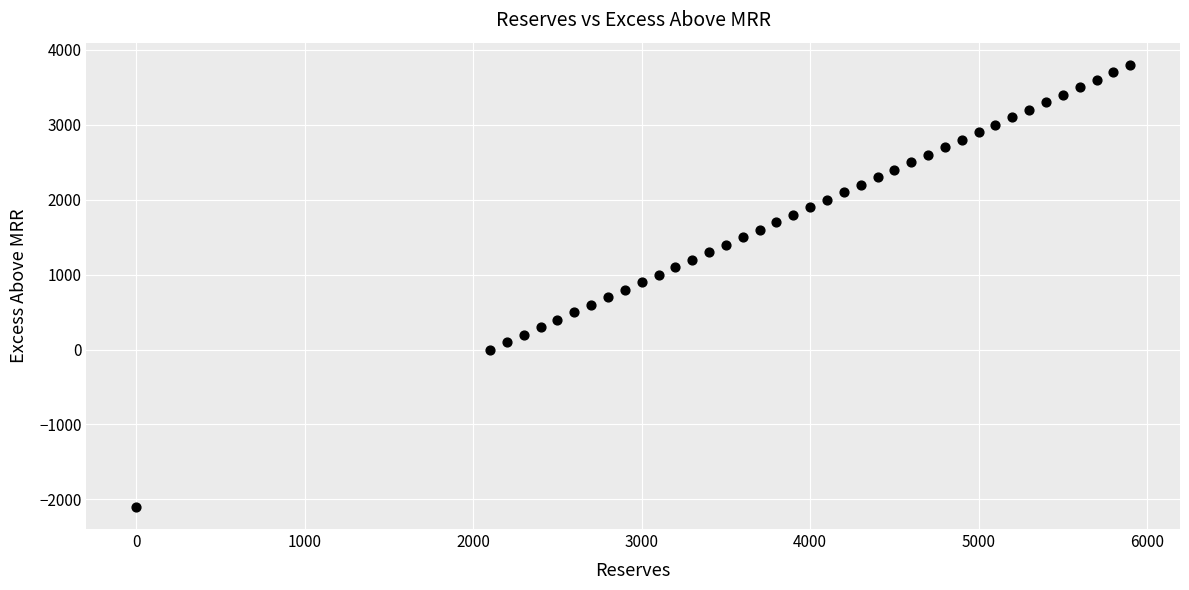

What is the range of X values (max minus min)?

5900